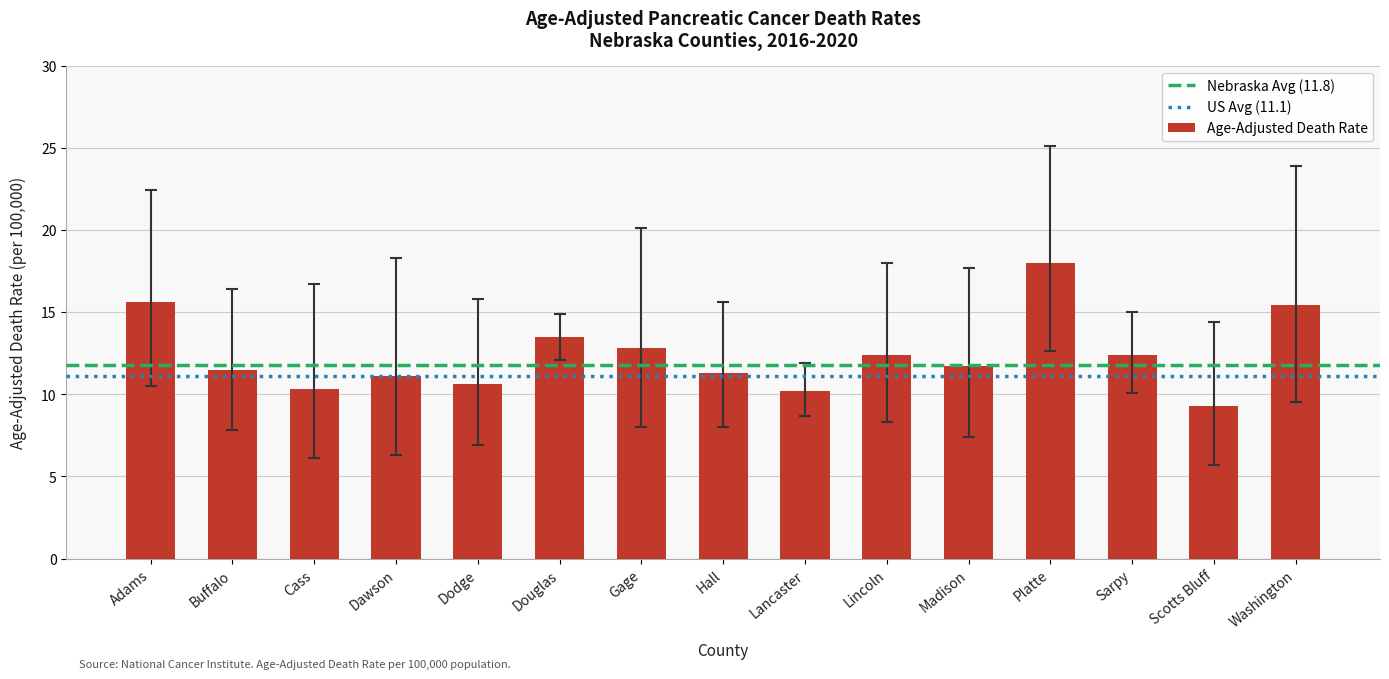

How many categories are shown in the chart?

15